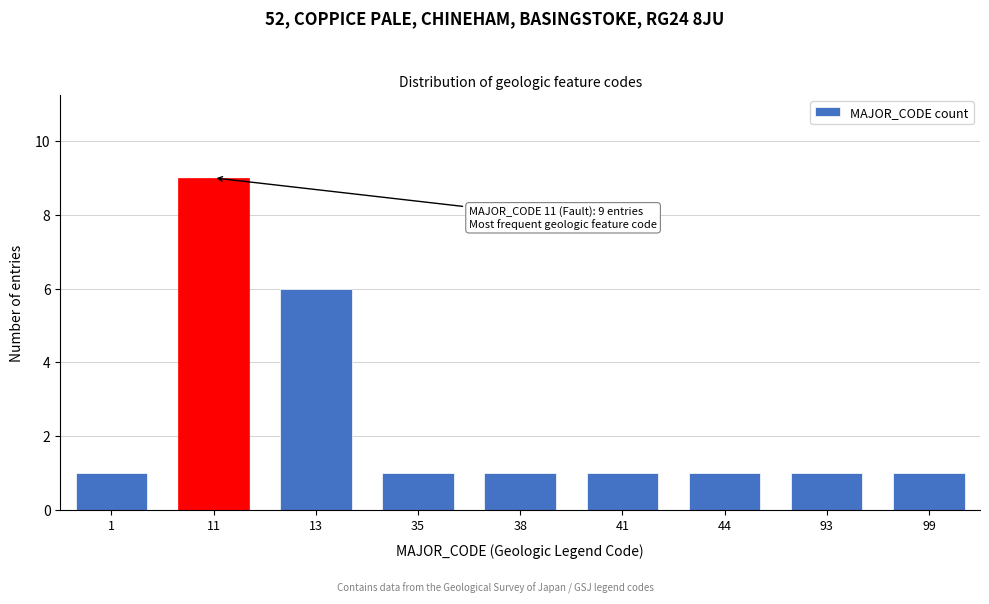

Reading left to right, list all the values displayed in this chart.

1	9	6	1	1	1	1	1	1